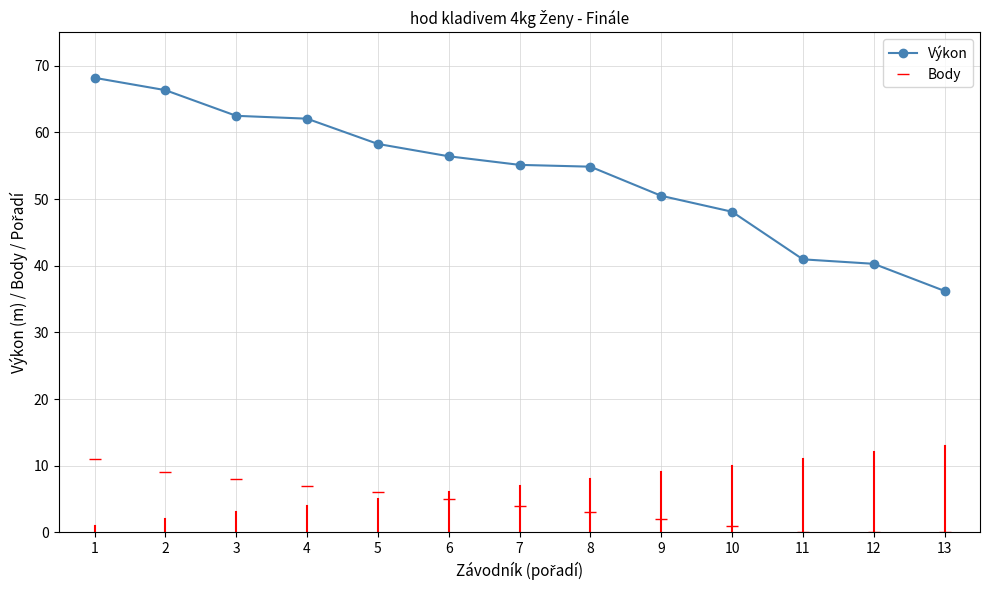

True or false: Výkon and Body cross at least once.

False